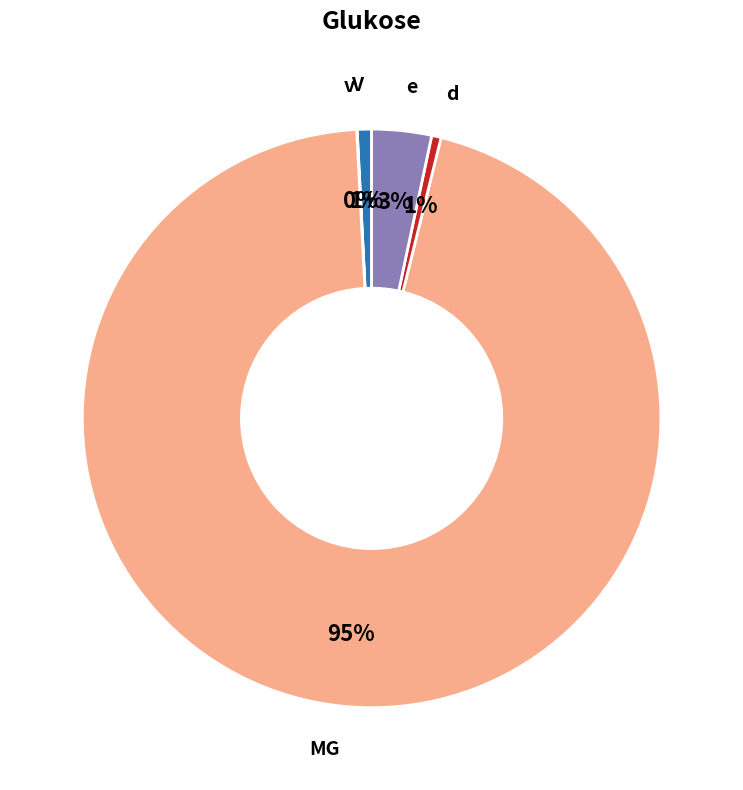

Is it true that V is 1% of the pie?

True